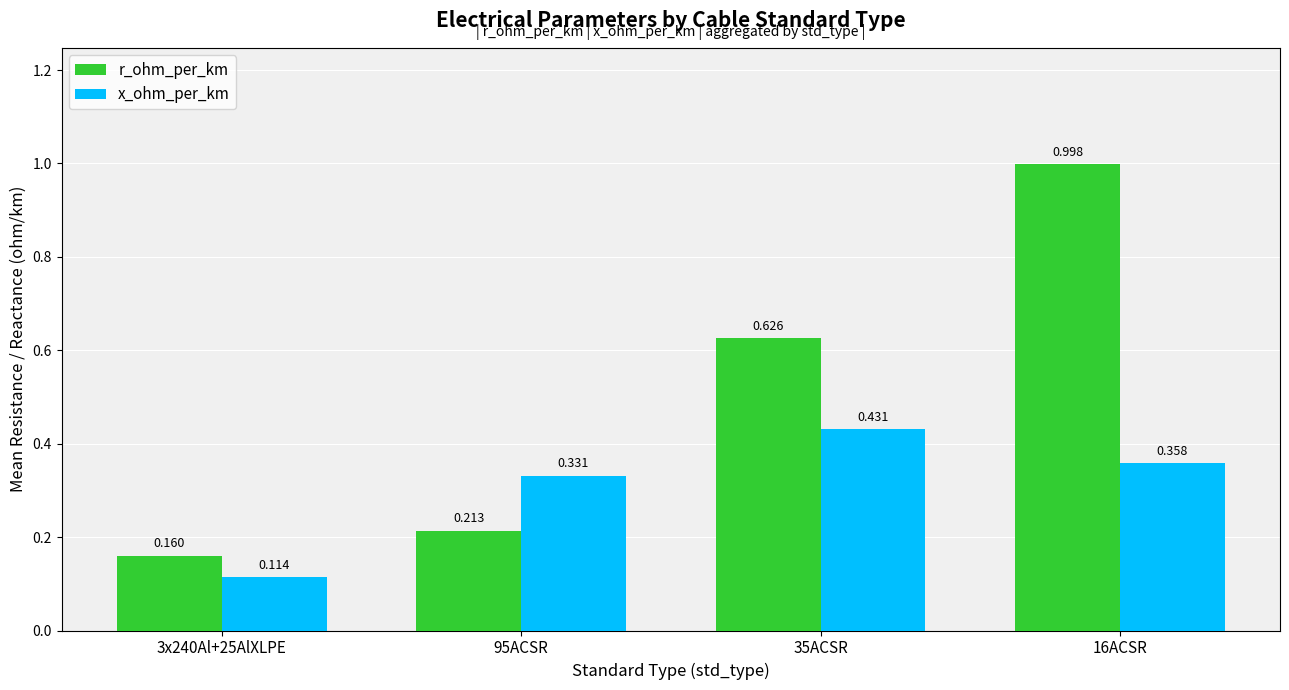

What are all the series names shown in the legend?

r_ohm_per_km, x_ohm_per_km